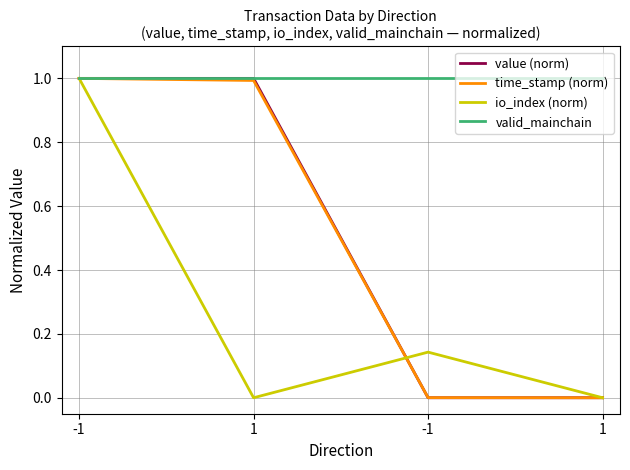

Does the chart display data point markers on the line(s)?

No